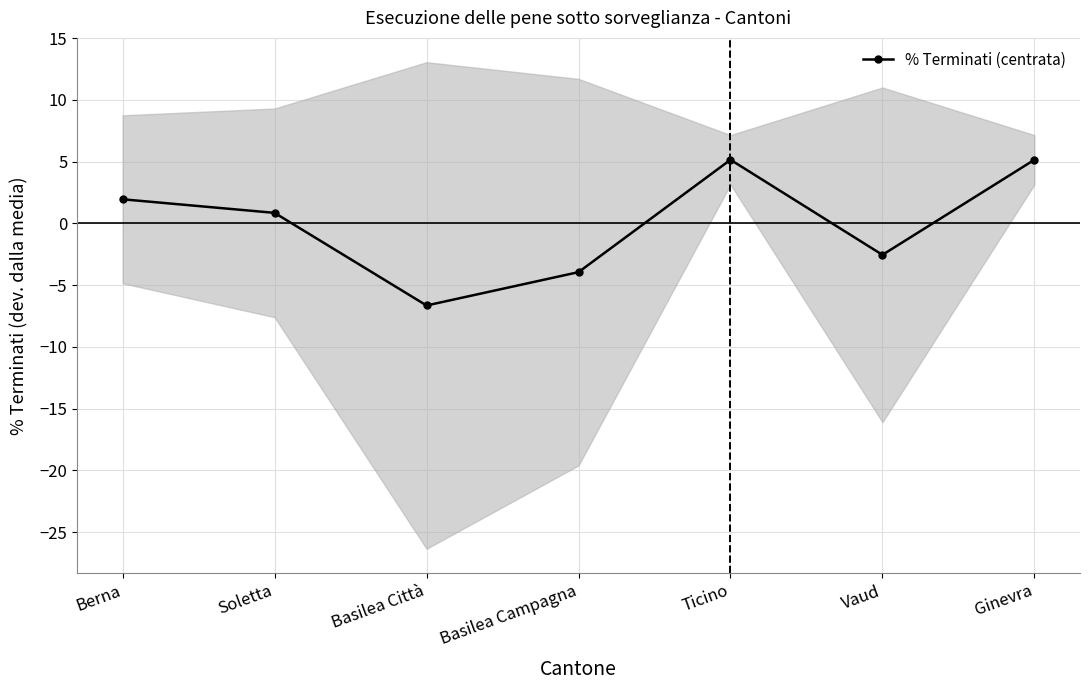

What is the sum of the values at Ticino and Vaud?

2.6